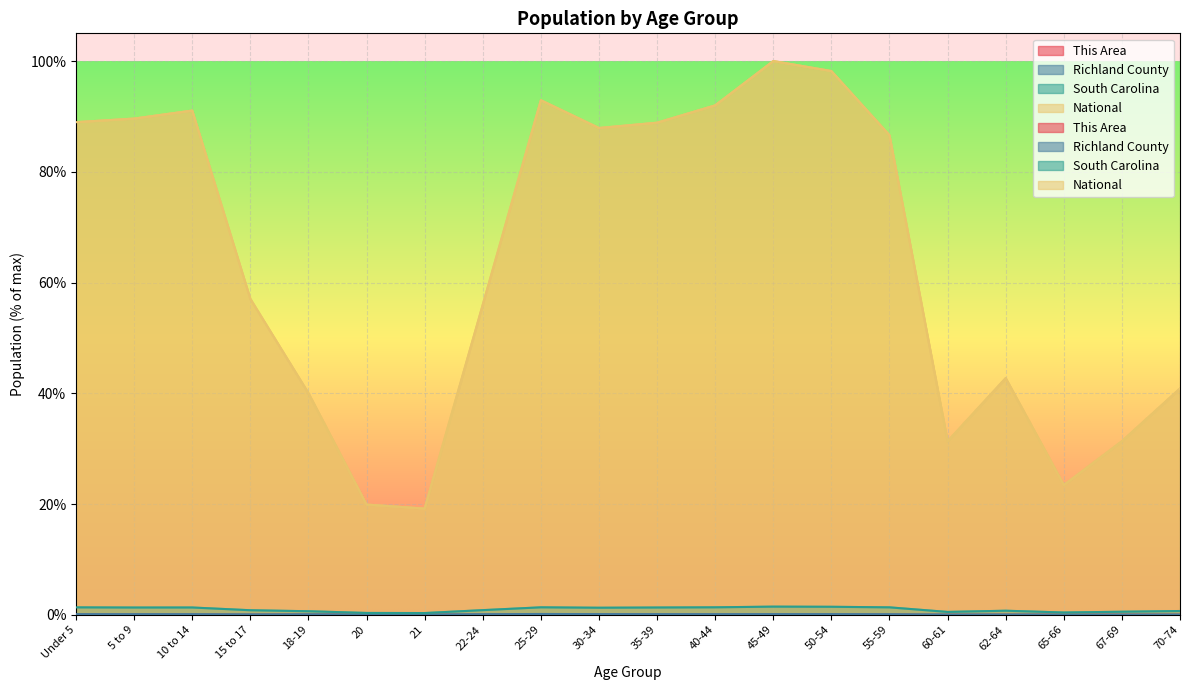

What value does the Richland County series have at 40-44?

0.1